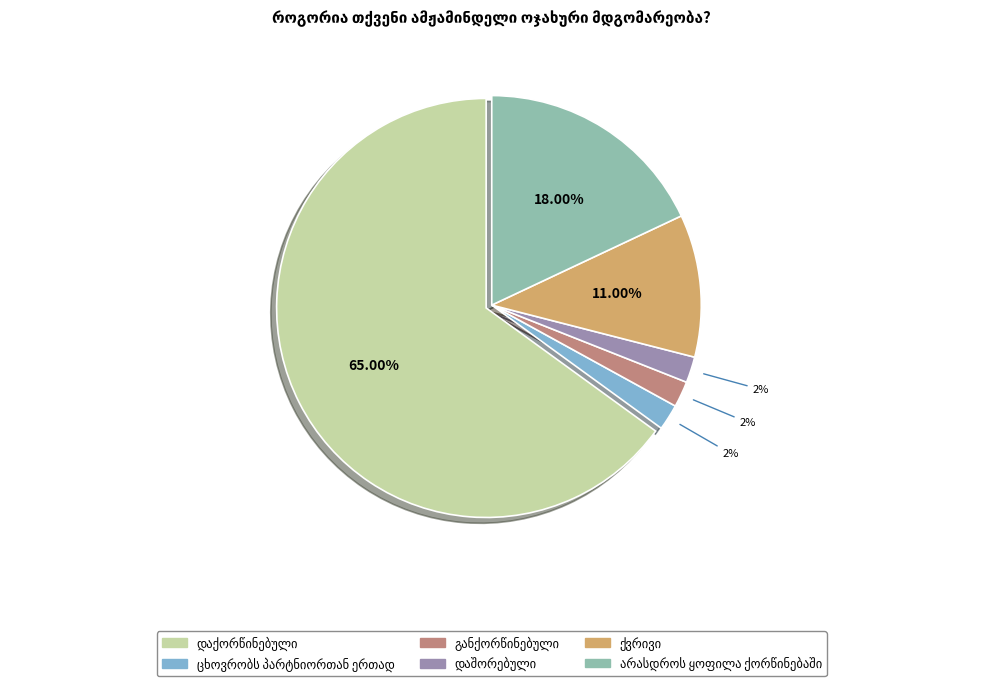

Is there any slice that represents more than half of the pie?

Yes